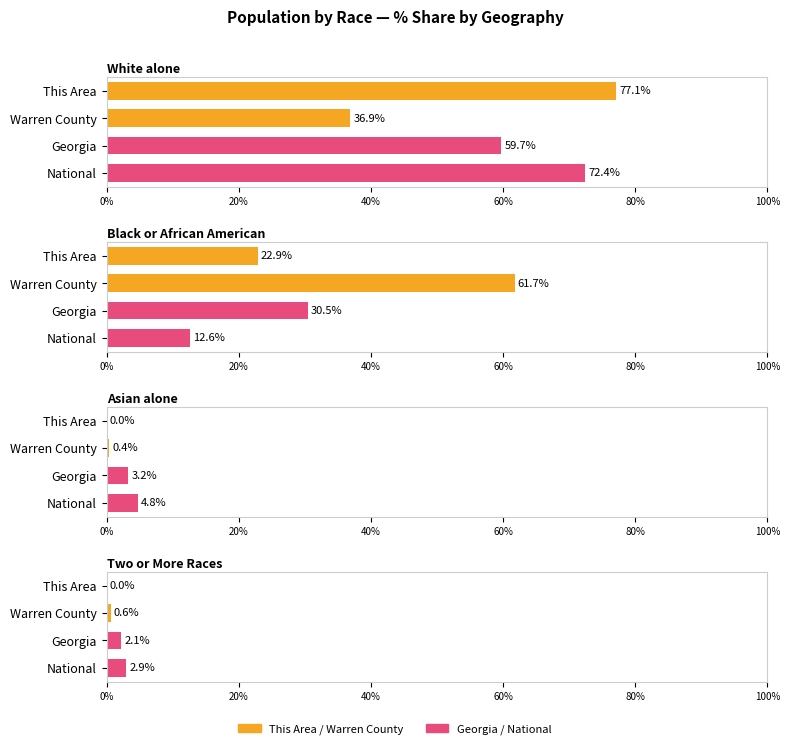

What is the difference between the second highest and second lowest values in the White alone series?

12.7